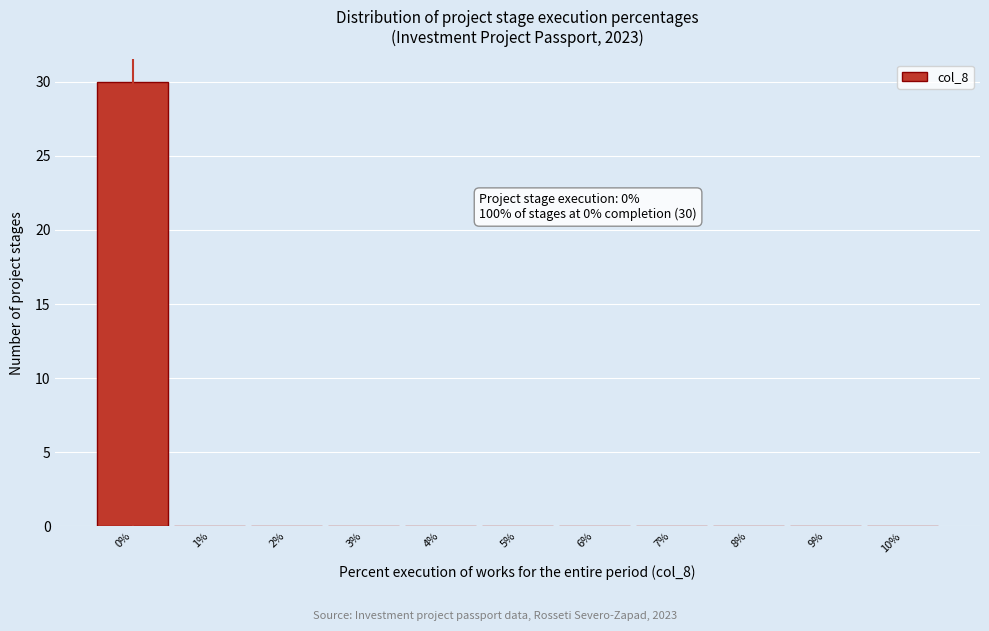

Over which range of the x-axis is the bar tallest?

-0.5 to 0.5